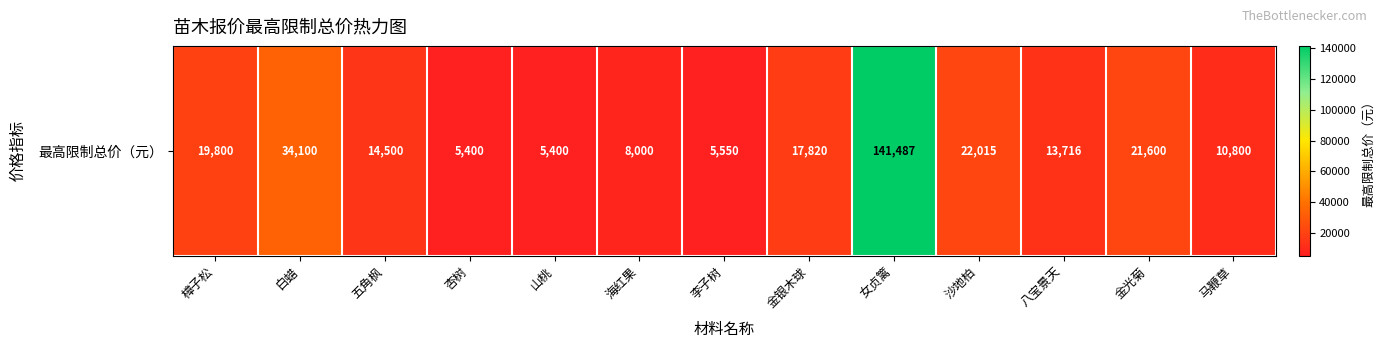

How many data points does each series have?

13